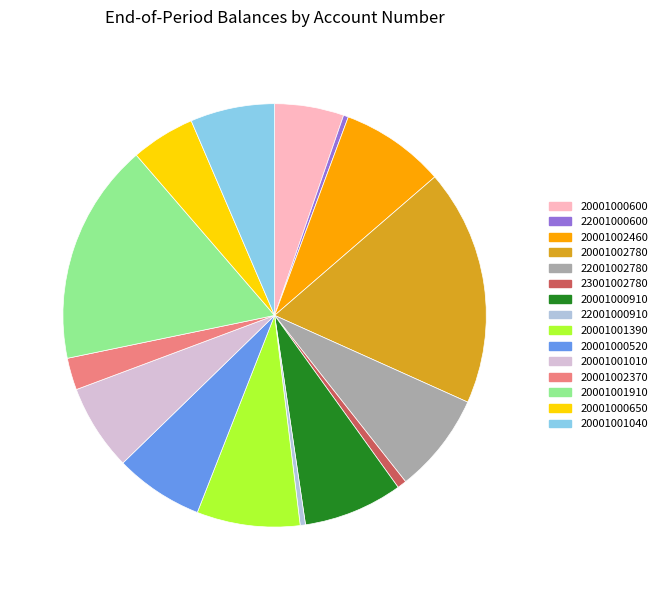

Between 20001001390 and 22001000910, which is larger?

20001001390